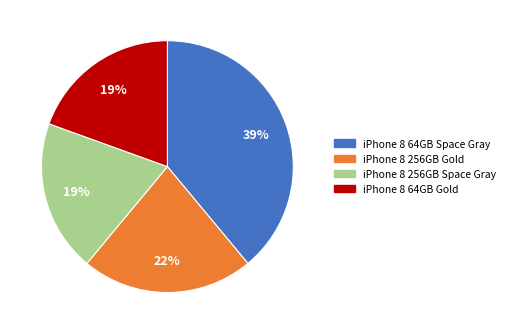

How many slices are in this pie chart?

4